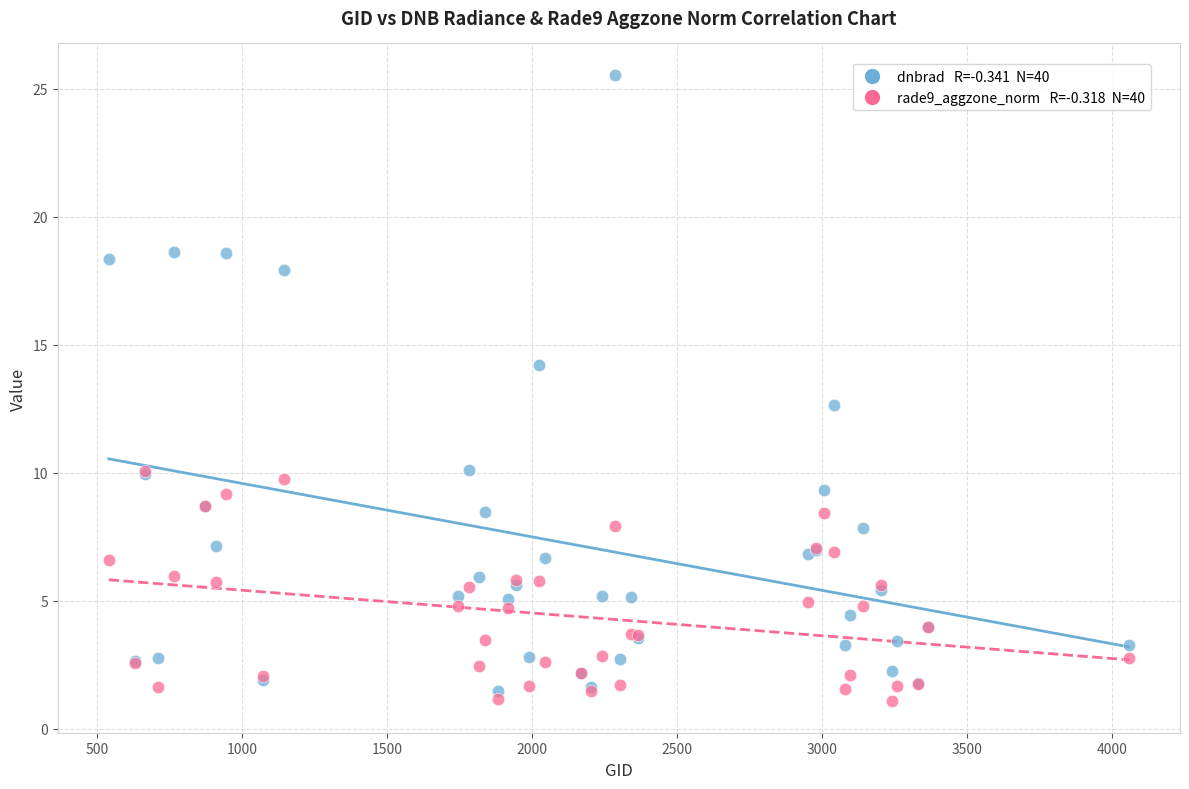

Across all series, what Y value is closest to 13?

12.7